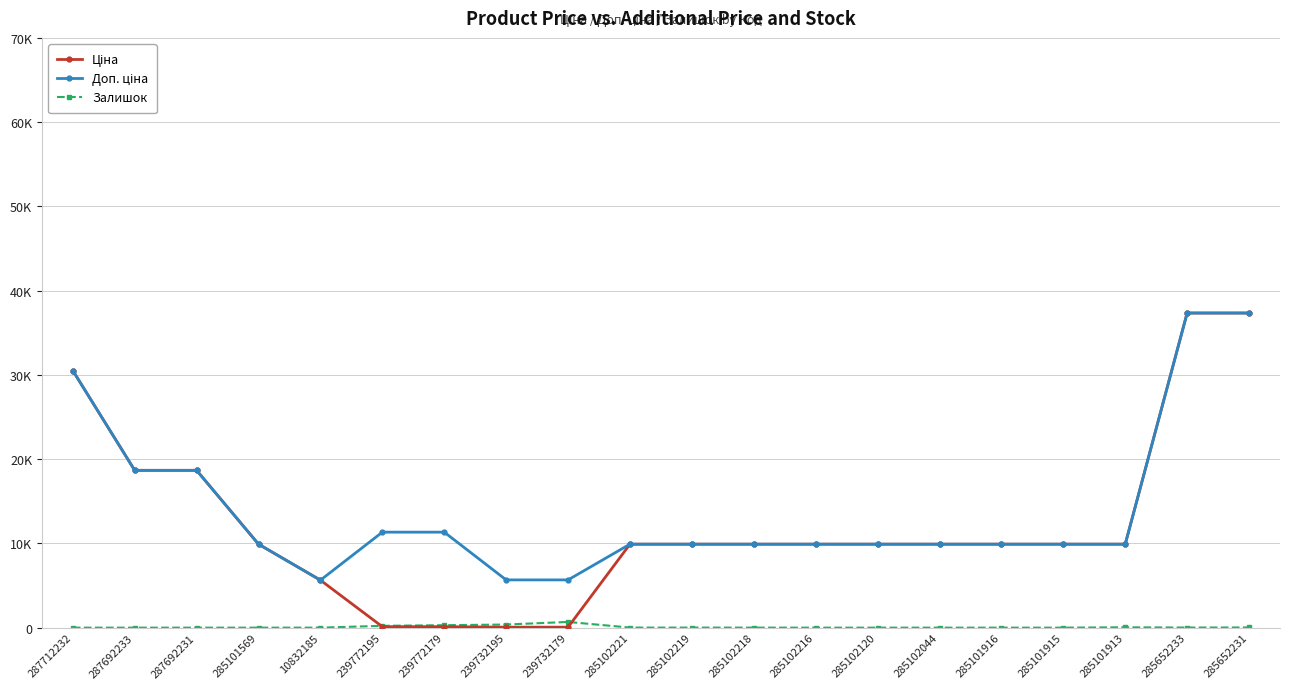

Which series has the largest total across all categories?

Доп. ціна